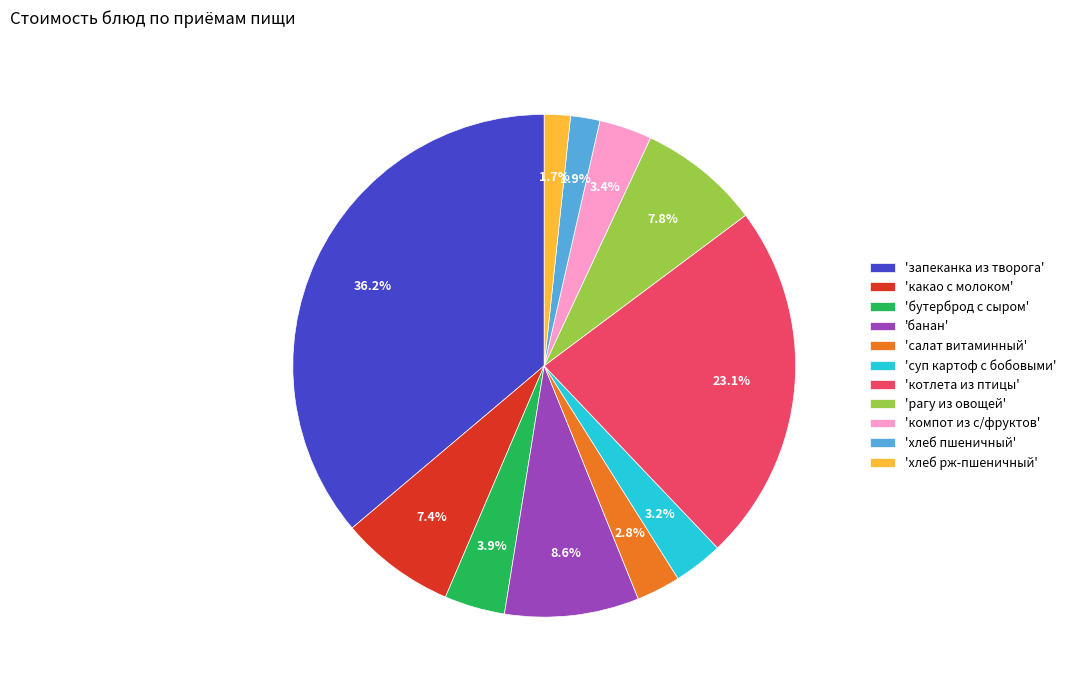

What is the ratio of the value at 'какао с молоком' to the value at 'рагу из овощей'?

0.9